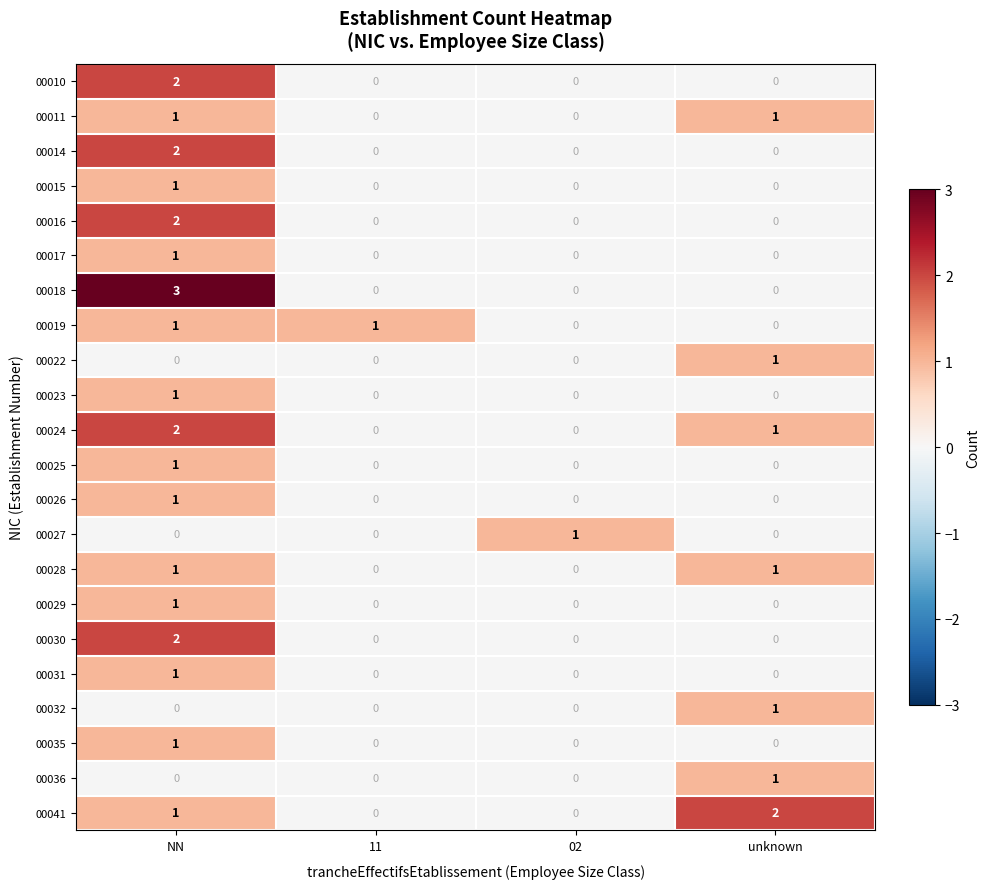

Is it true that 00015 equals 1 at NN?

True